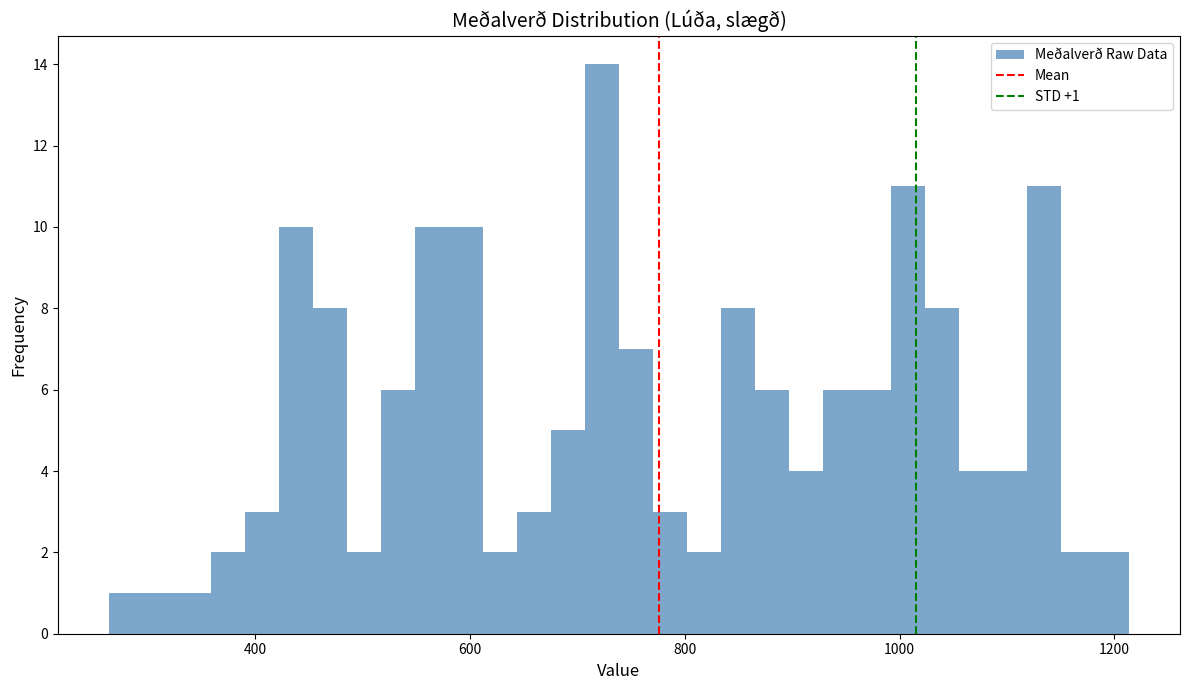

Read against the x-axis, roughly where is the centre of the tallest bar?

720